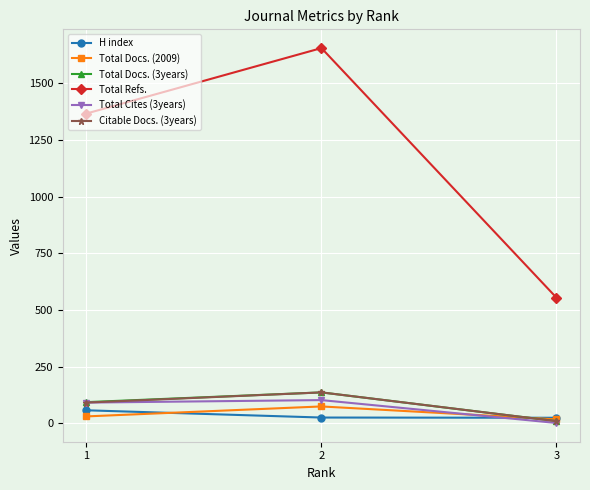

The value of Total Docs. (3years) at 2 is 136. True or false?

True